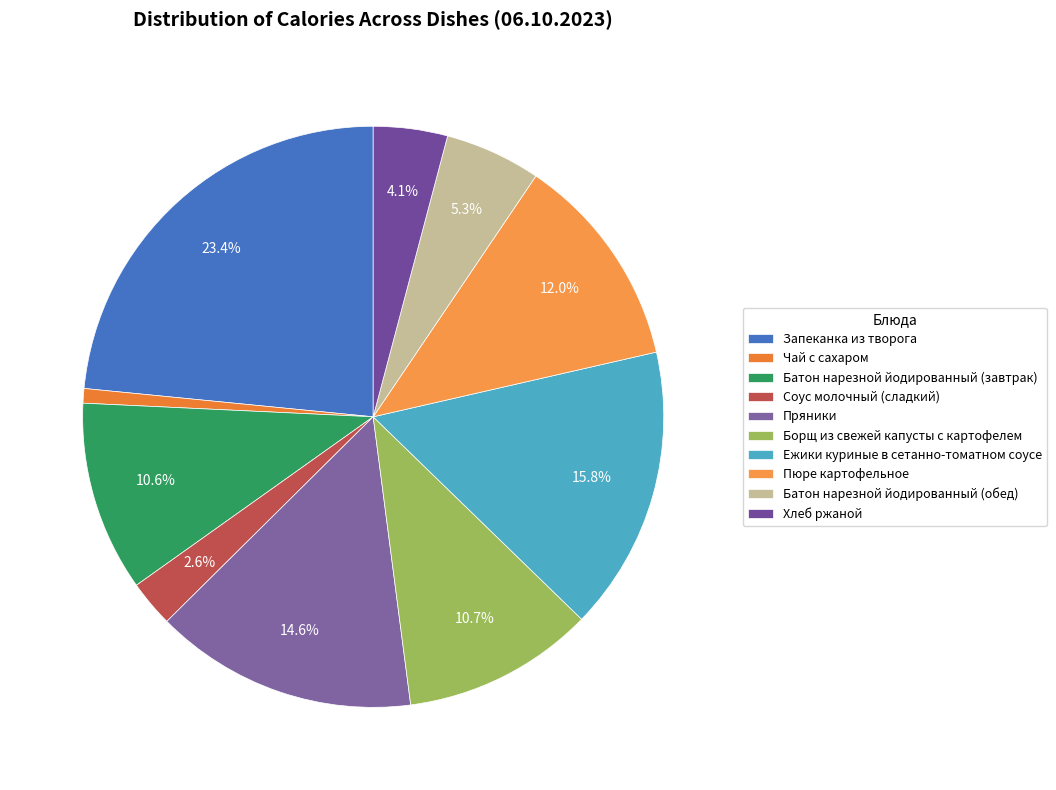

Is there a majority slice in this chart?

No